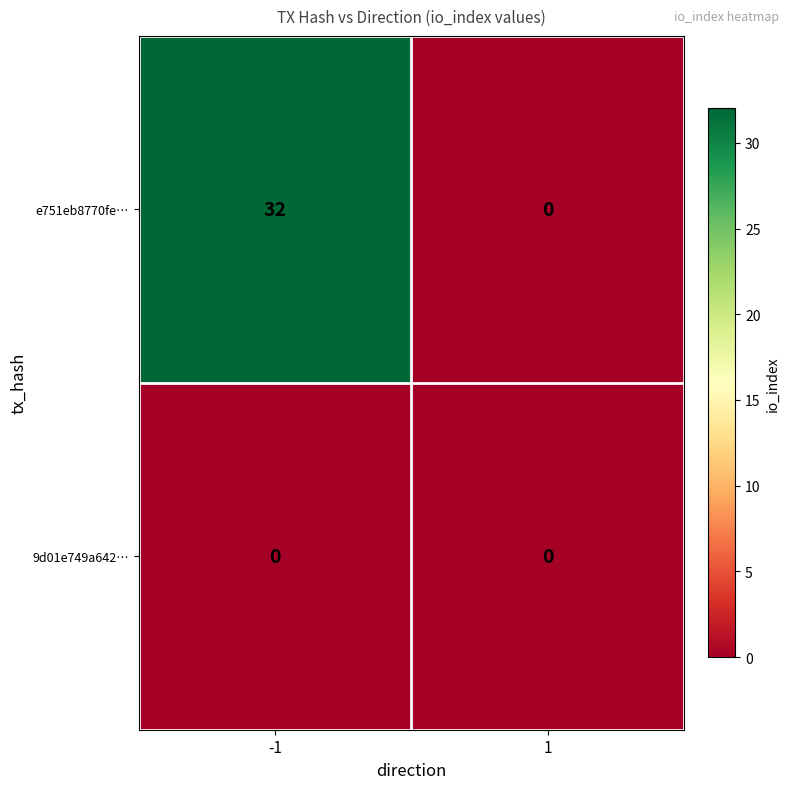

List the series in order of their overall mean, lowest first.

9d01e749a642…, e751eb8770fe…